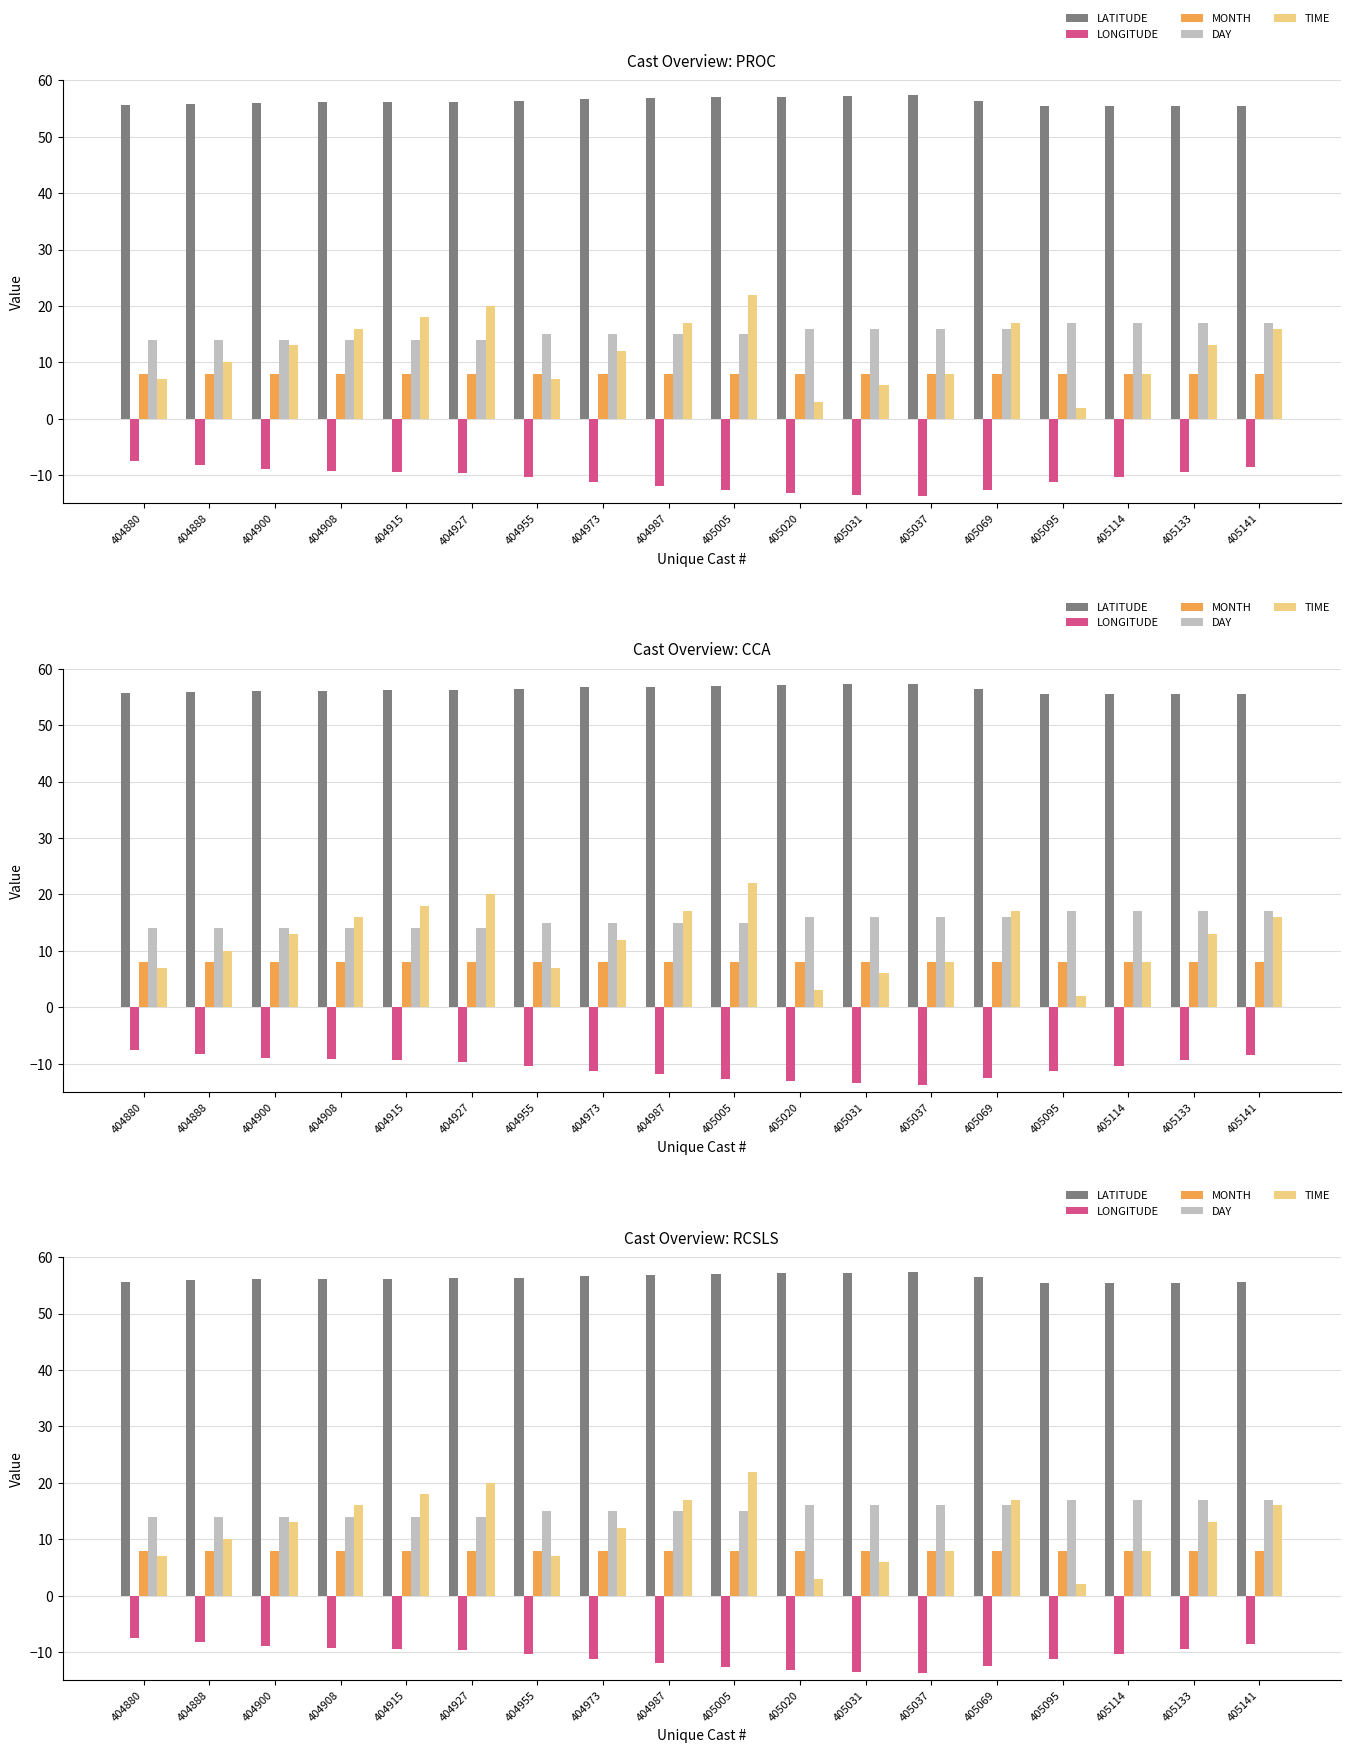

The value of MONTH at 404900 is 12.7. True or false?

False